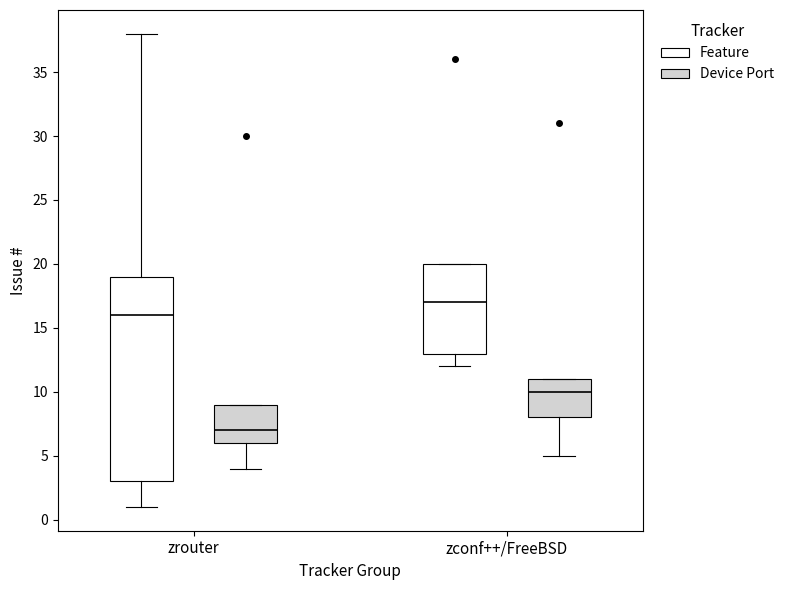

Where does the median line of the box for zrouter (Device Port) sit on the y-axis? The values are not printed on the chart, so give them approximately, as read against the axis.

7